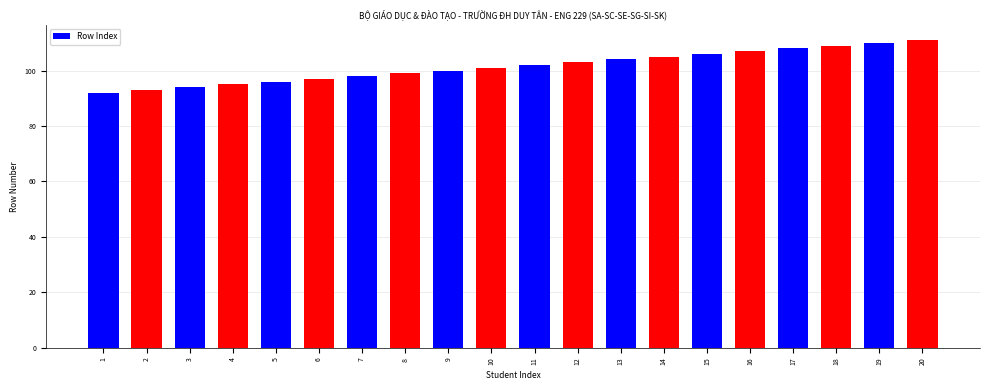

Reading left to right, extract all data points from this chart.

92	93	94	95	96	97	98	99	100	101	102	103	104	105	106	107	108	109	110	111